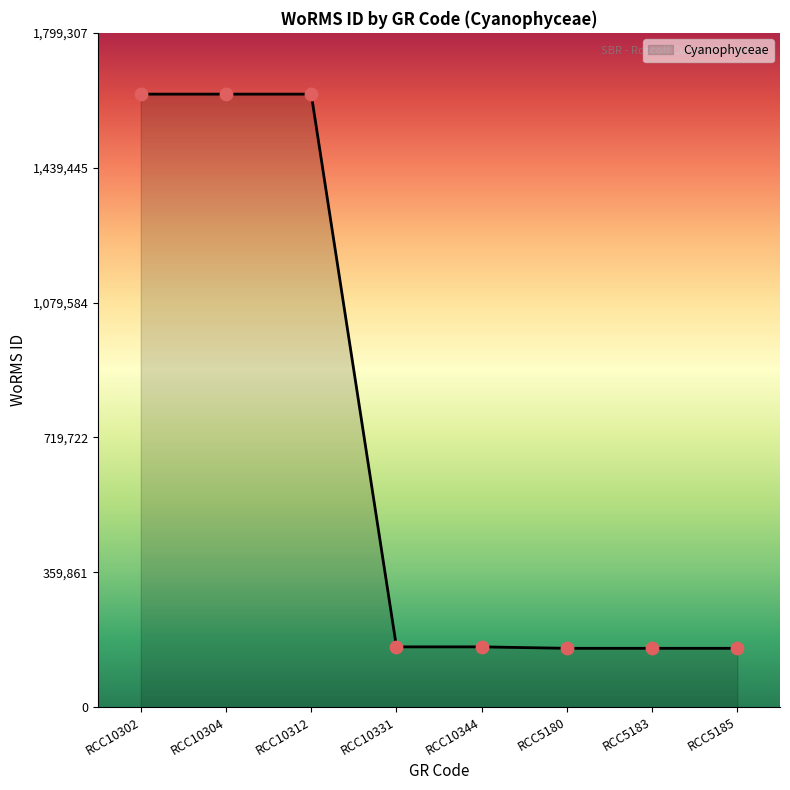

What is the change in value from RCC10304 to RCC5180?

-1479041